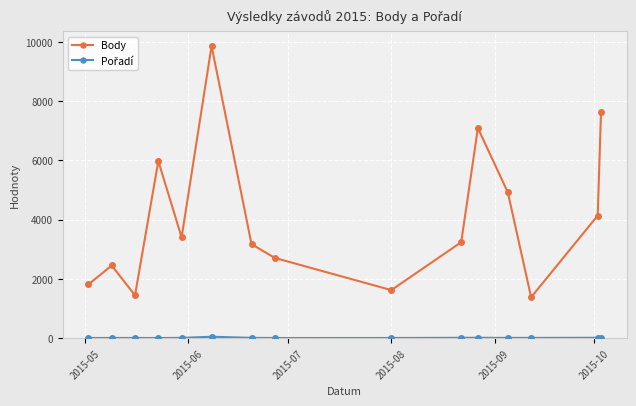

How many interior local valleys does the Body series have?

4